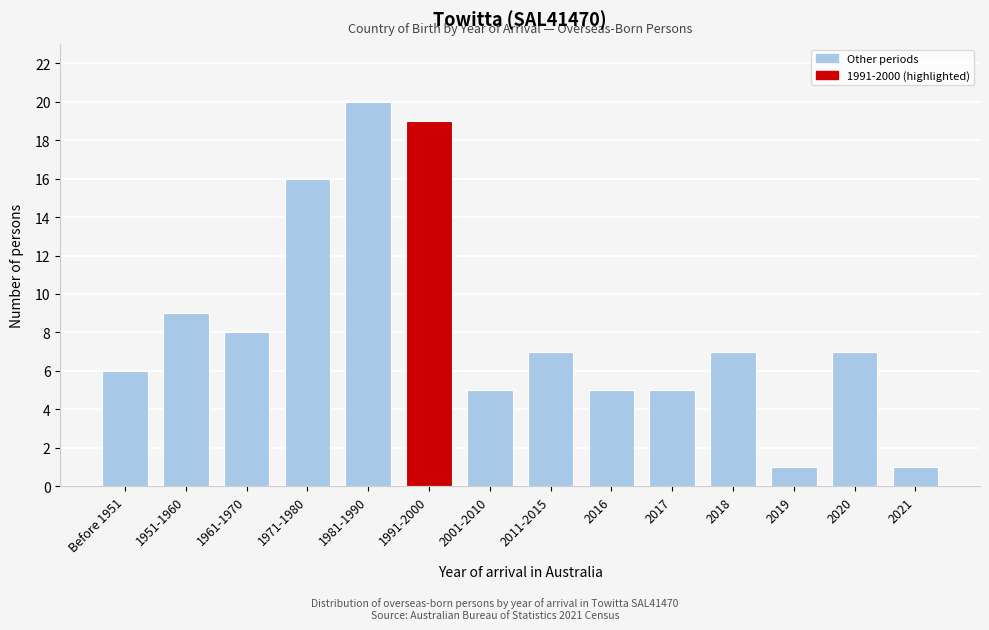

Reading left to right, extract all data points from this chart.

6	9	8	16	20	19	5	7	5	5	7	1	7	1